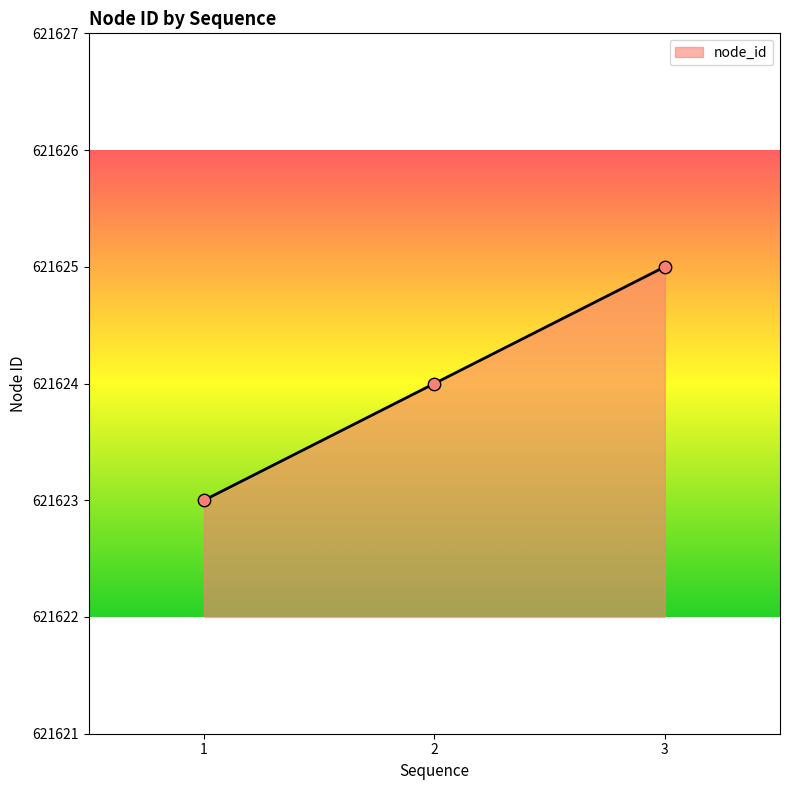

Approximately how many times larger is the value at 3 compared to 2?

1.0